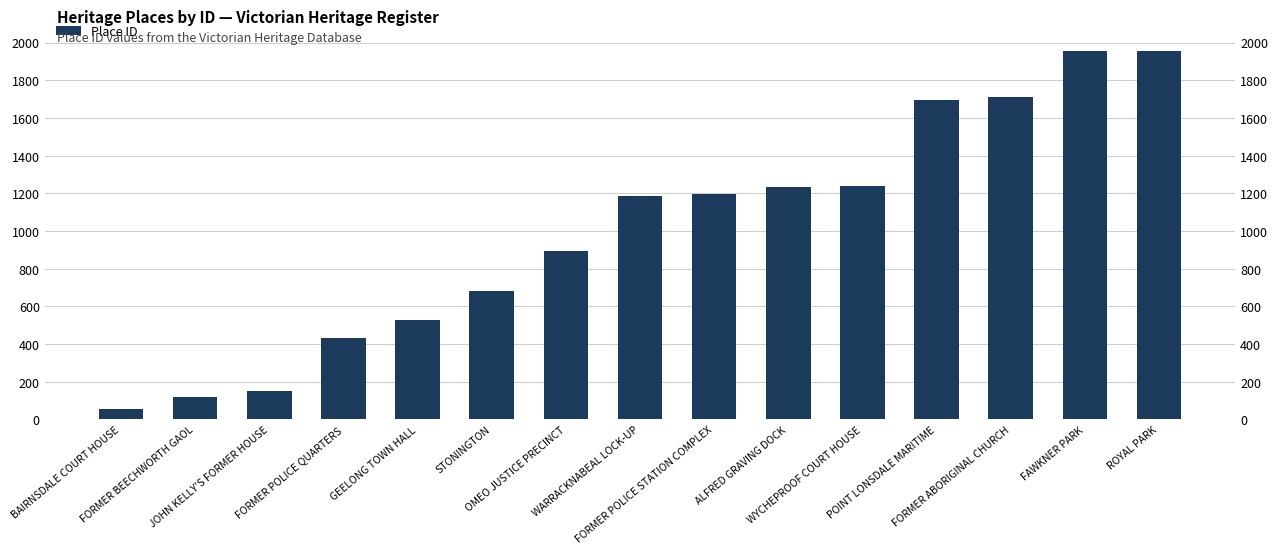

Reading right to left, what are all the values shown in this chart?

1954	1953	1709	1693	1241	1231	1194	1187	895	679	525	431	149	119	56